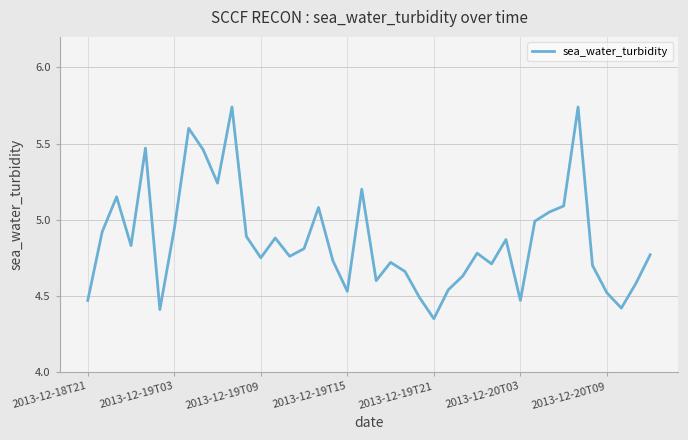

What is the difference between the maximum and minimum values?

1.4